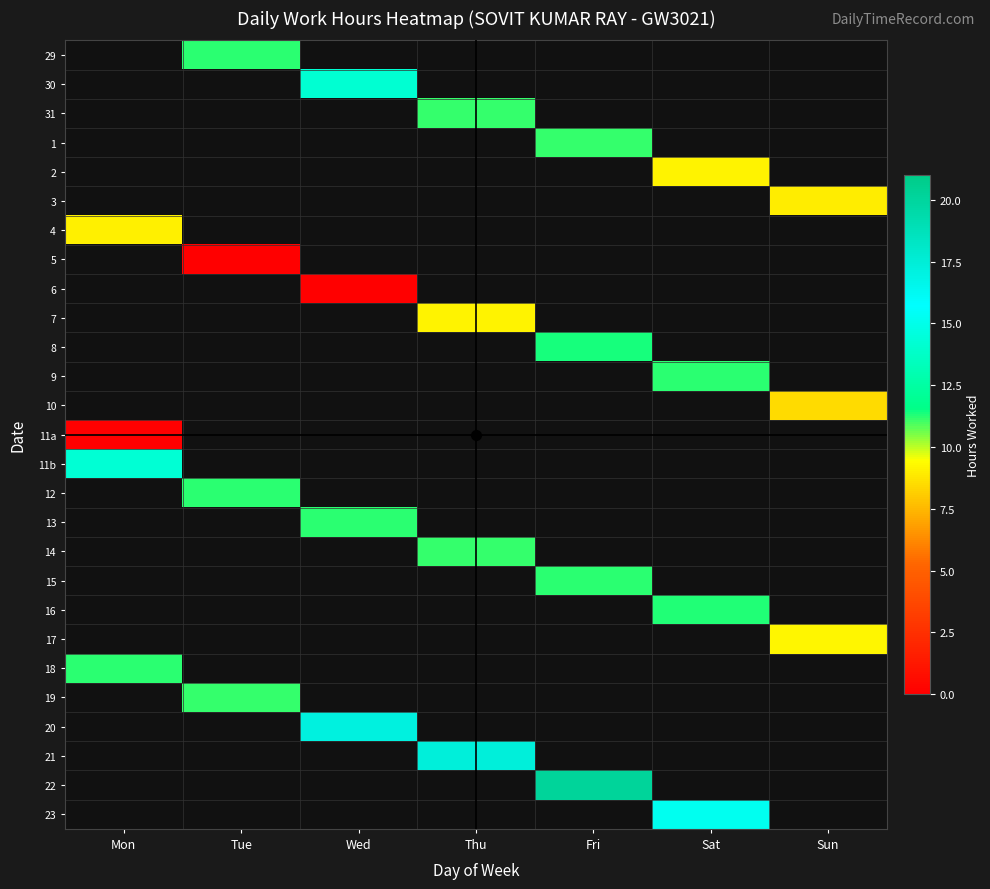

Which category has the highest value across all series?

Fri